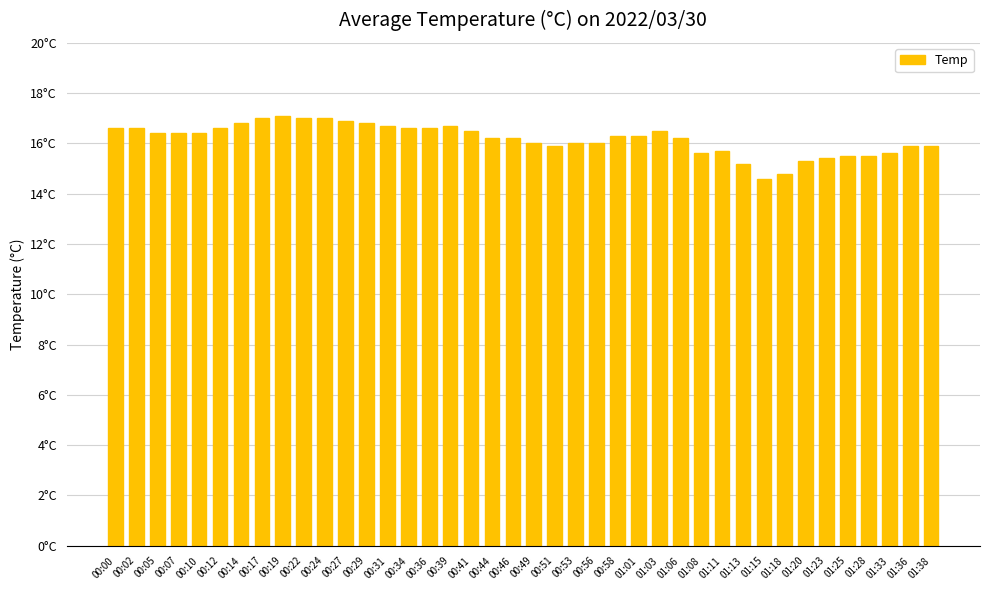

At which category does the chart reach its minimum across all series?

01:15